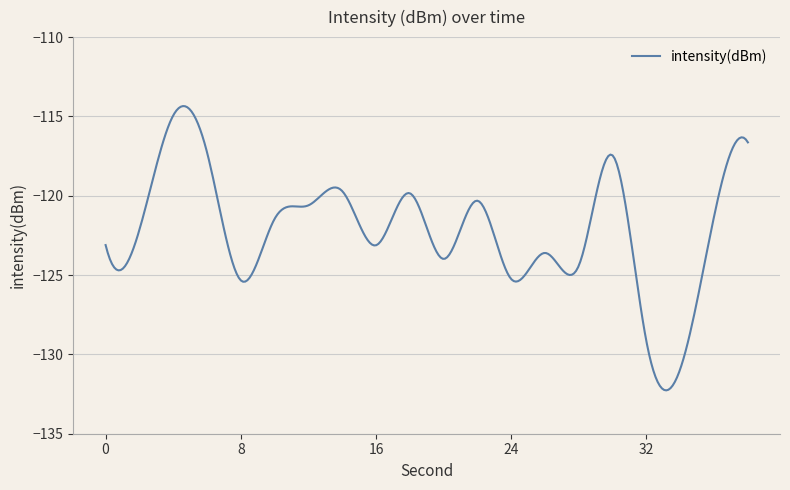

What is the minimum value shown in the chart?

-132.3